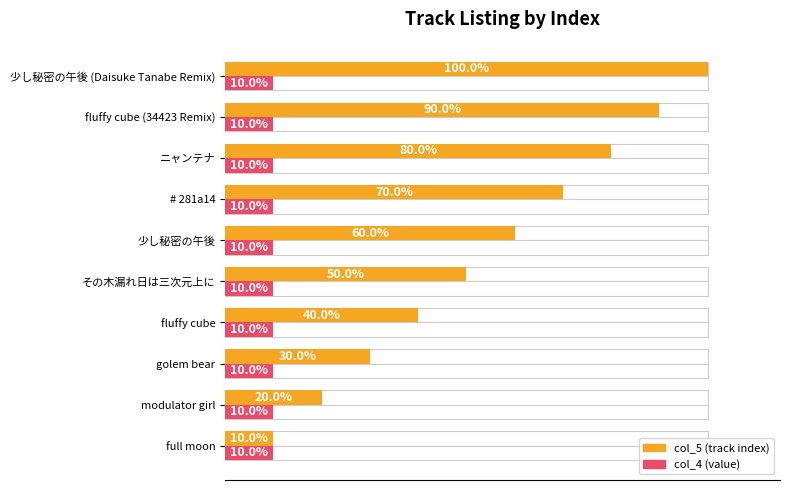

What are all the series names shown in the legend?

col_5 (track index), col_4 (value)